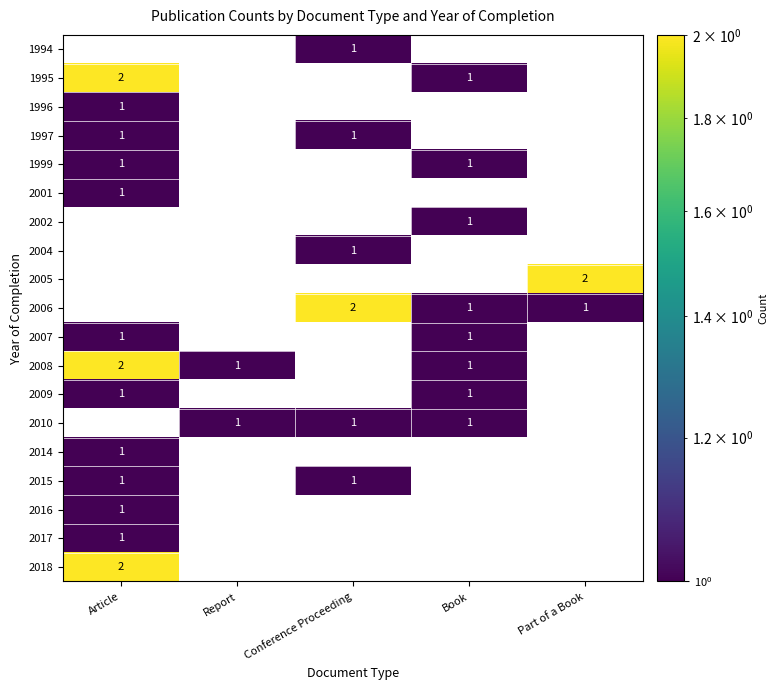

Count the 1995 values in the range 0 to 1.

4